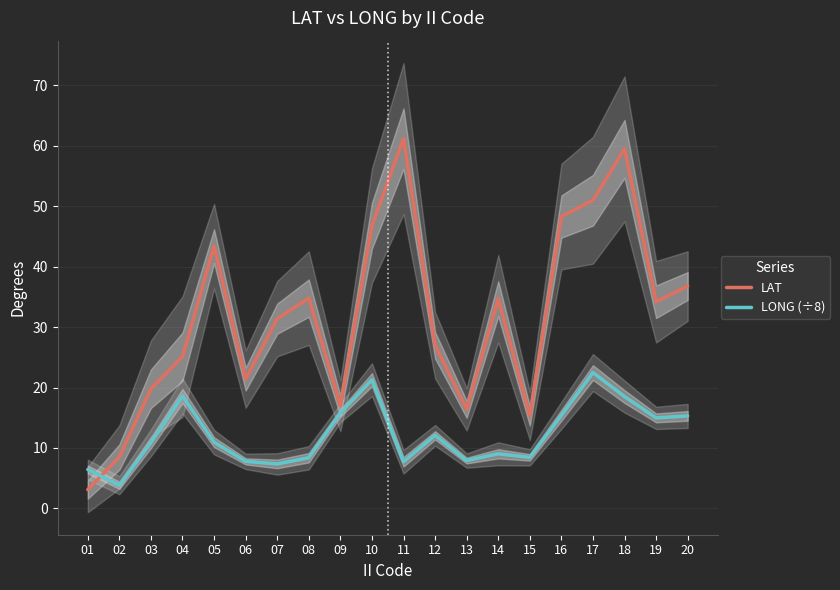

Reading left to right, list all the values displayed in this chart.

LAT: 3.1	8.5	19.8	25.1	43.4	21.4	31.4	34.8	17.0	46.8	61.2	27.0	16.4	34.7	15.3	48.3	51.0	59.5	34.2	36.8
LONG (÷8): 6.4	3.8	10.9	18.6	10.9	7.8	7.3	8.4	15.8	21.3	7.7	12.1	7.9	9.0	8.4	15.4	22.5	18.5	15.0	15.3